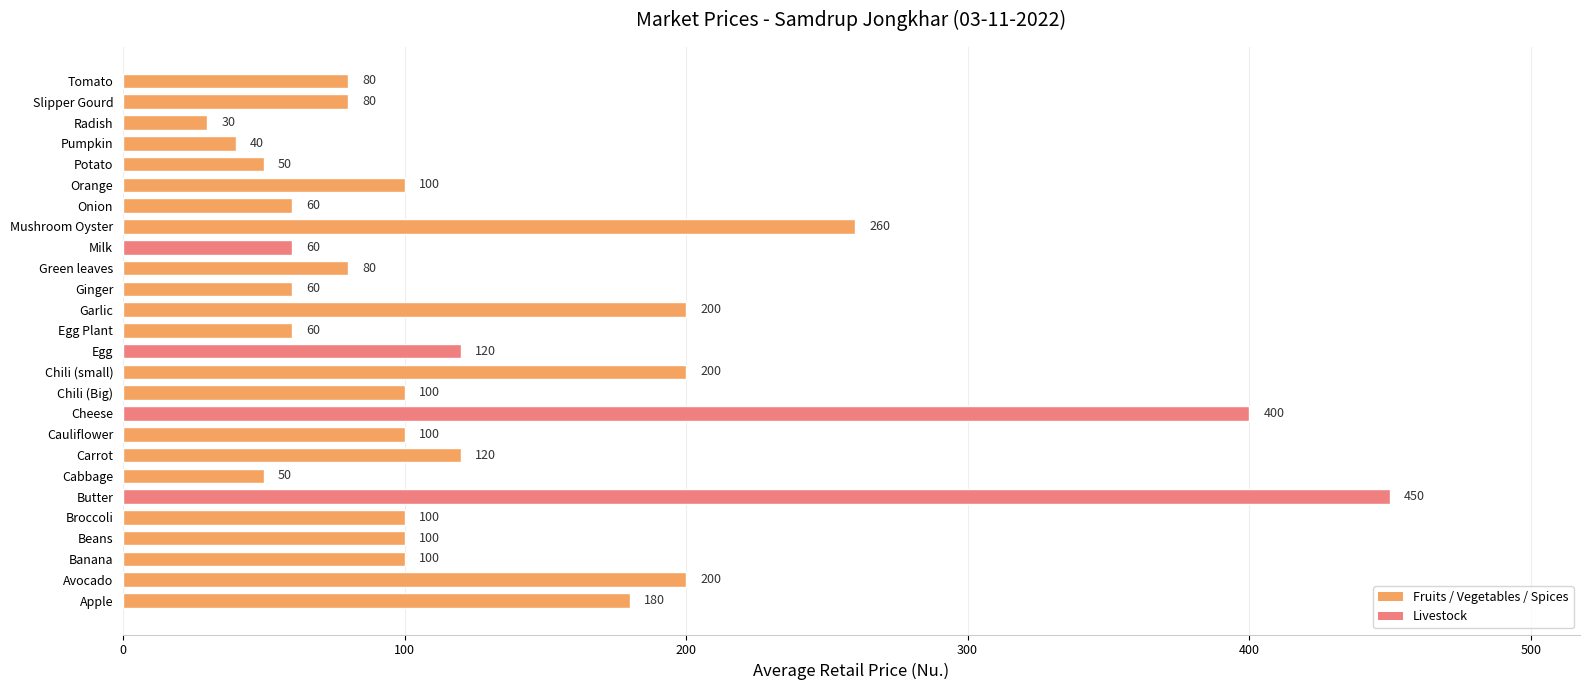

What is the ratio of the value at Tomato to the value at Pumpkin?

2.0